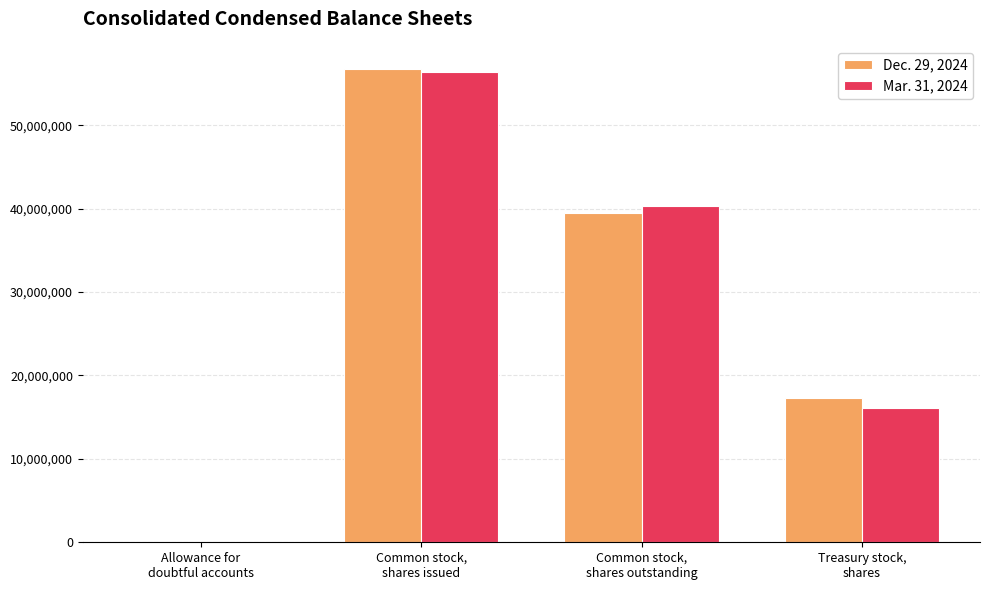

What are all the series names shown in the legend?

Dec. 29, 2024, Mar. 31, 2024